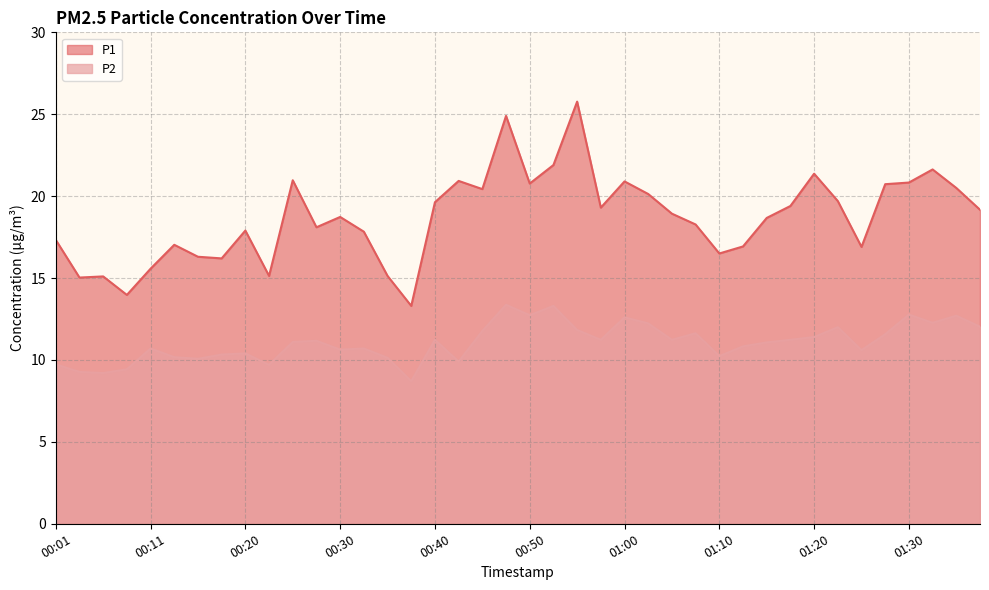

True or false: P1 and P2 intersect in this chart.

False